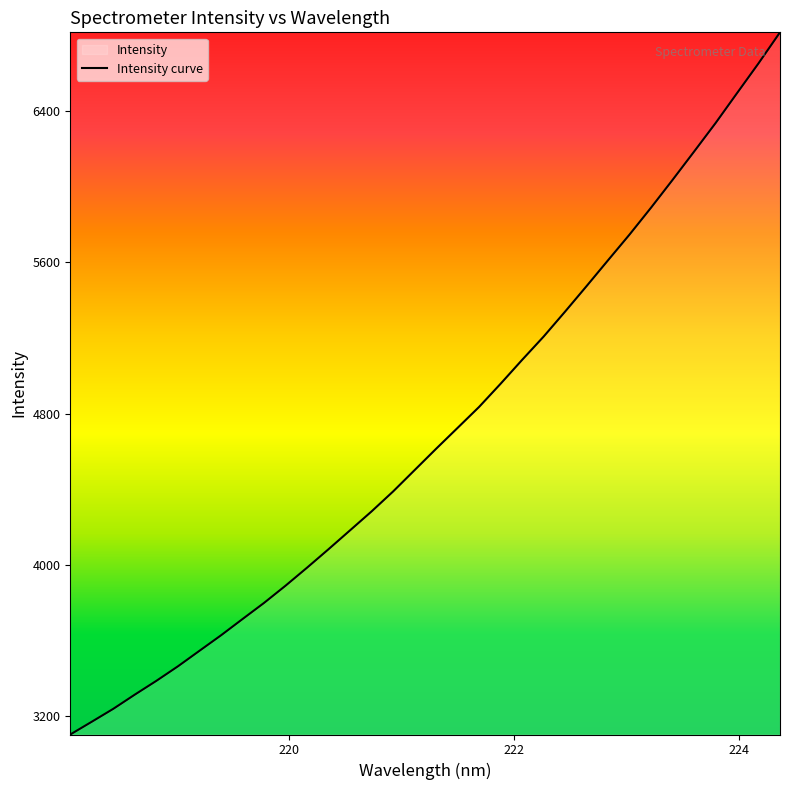

What is the maximum value shown in the chart?

6816.0